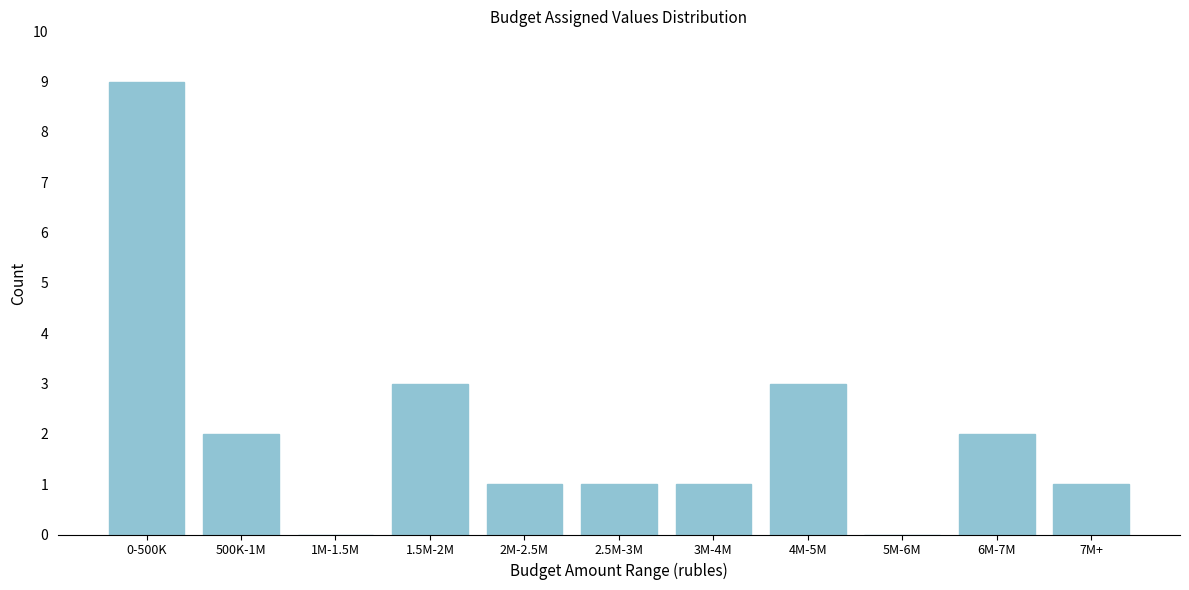

Reading left to right, transcribe all the data shown in this chart.

0-500K=9	500K-1M=2	1M-1.5M=0	1.5M-2M=3	2M-2.5M=1	2.5M-3M=1	3M-4M=1	4M-5M=3	5M-6M=0	6M-7M=2	7M+=1